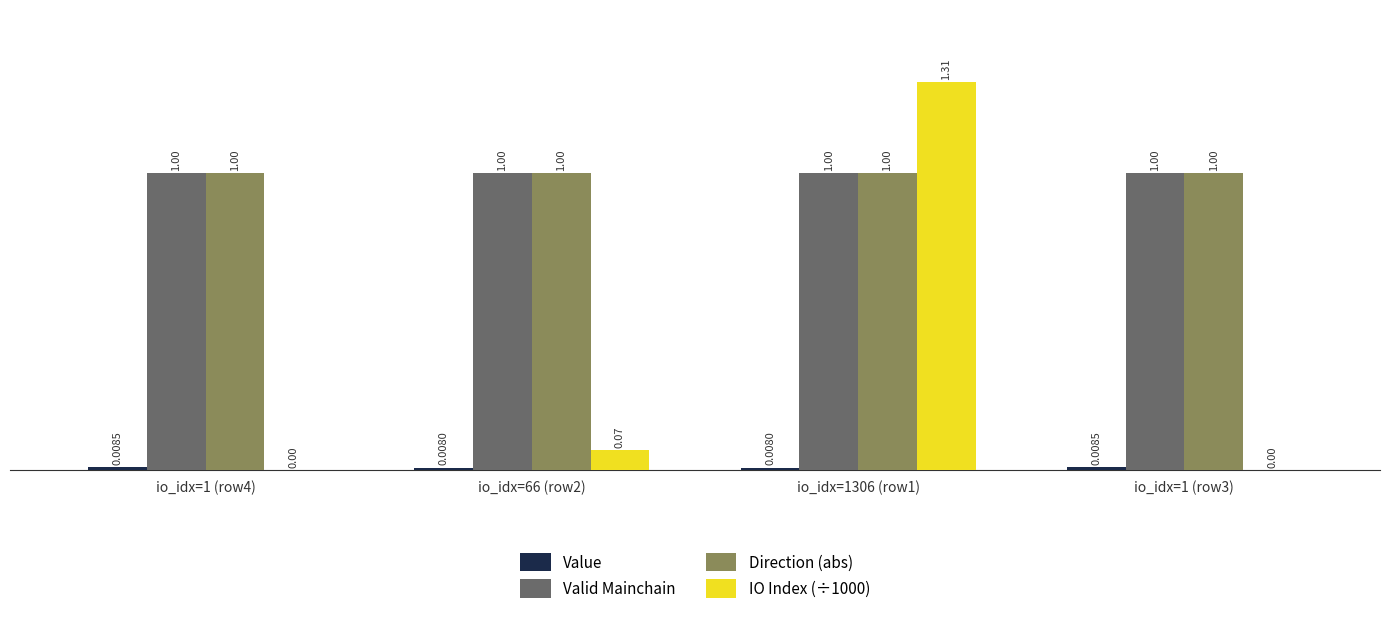

At which category is the sum across all series the highest?

io_idx=1306 (row1)